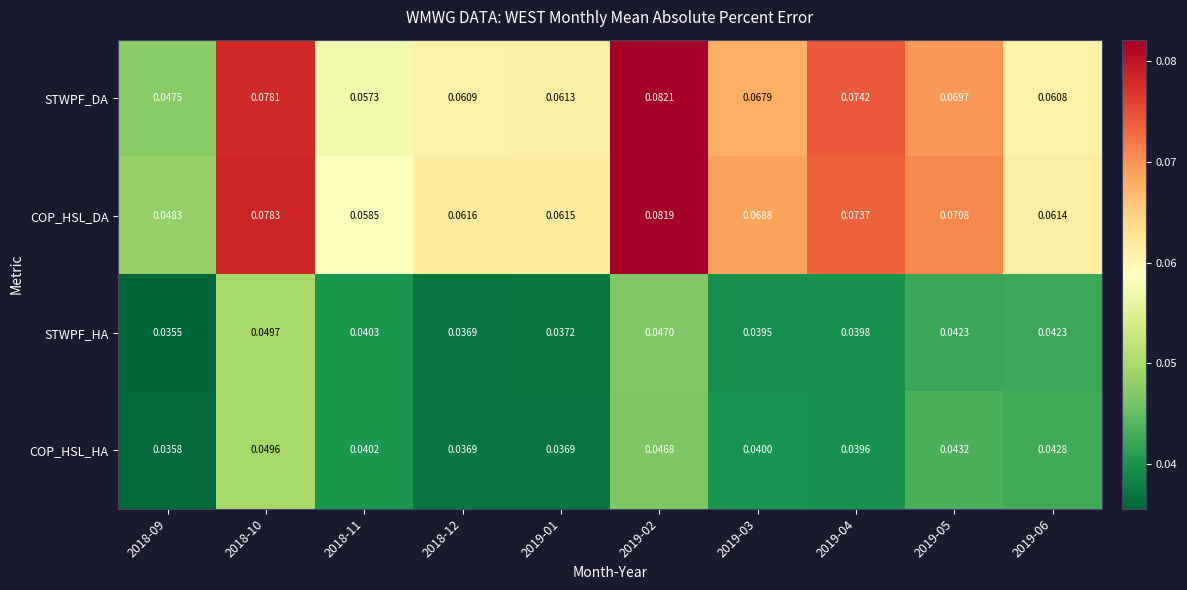

Rank the series by their maximum value, from highest to lowest.

STWPF_DA, COP_HSL_DA, STWPF_HA, COP_HSL_HA